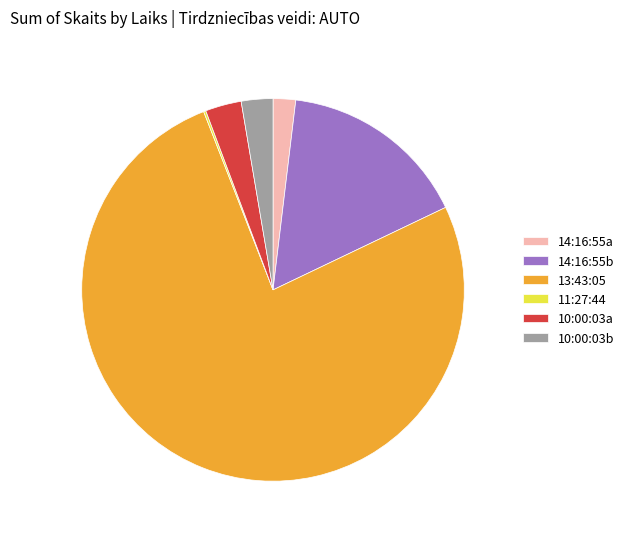

The 13:43:05 slice represents 62% of the pie. True or false?

False